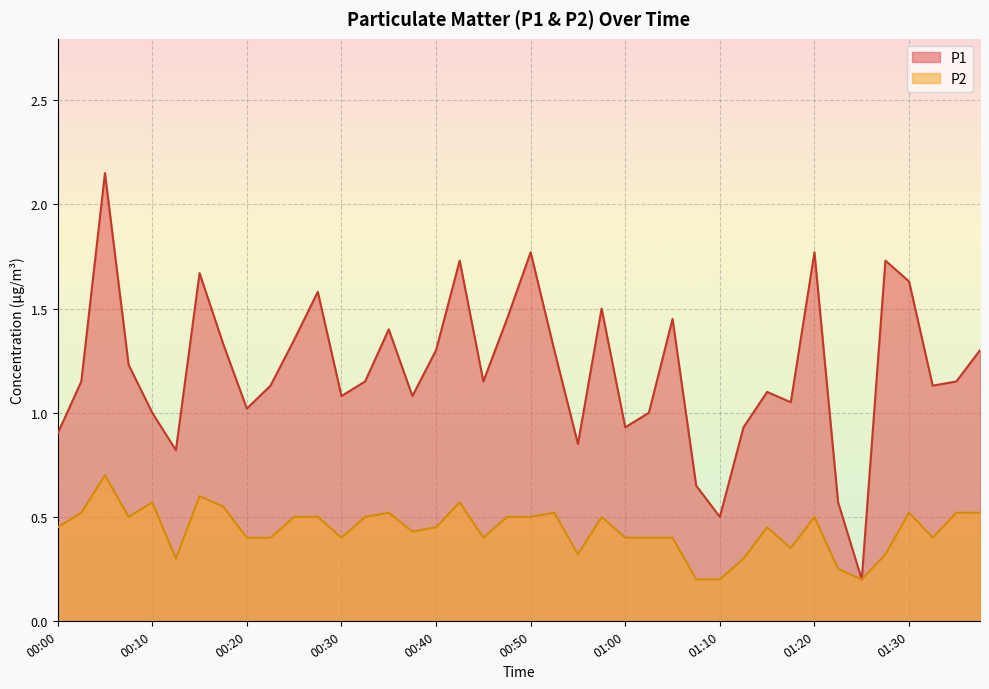

At which label is P2 closest to 0?

01:08